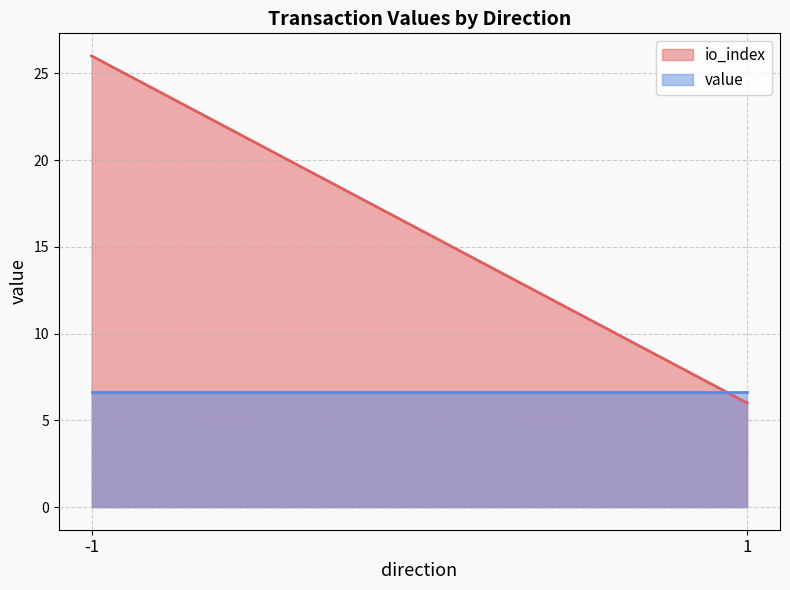

What are all the series names shown in the legend?

io_index, value